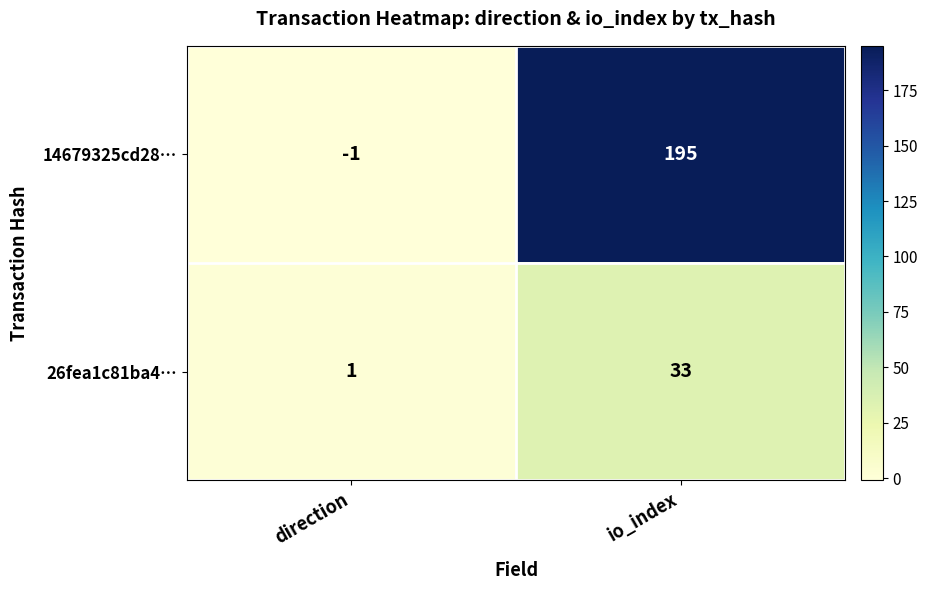

Reading left to right, list all the values displayed in this chart.

14679325cd28…: -1	195
26fea1c81ba4…: 1	33